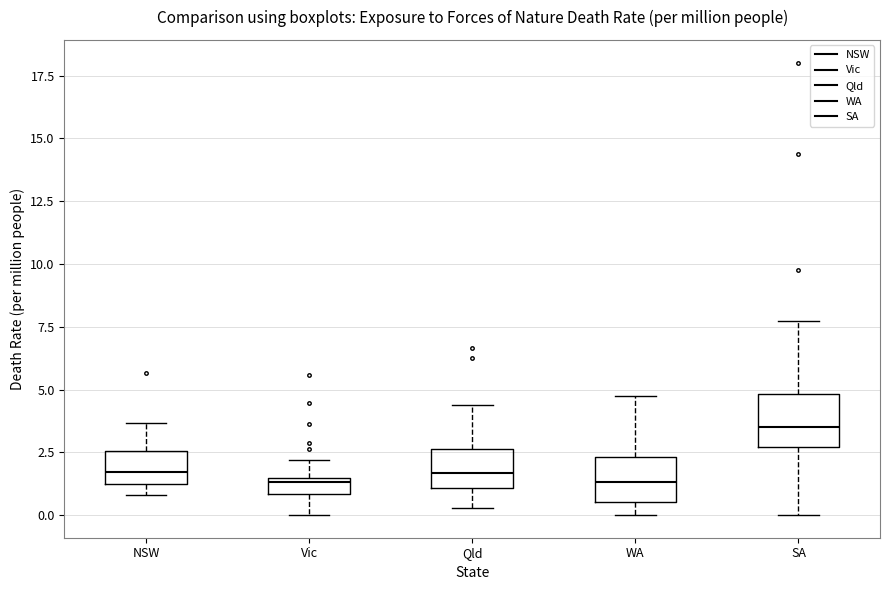

Where is the upper edge of the box for SA on the y-axis? The values are not printed on the chart, so give them approximately, as read against the axis.

5.0